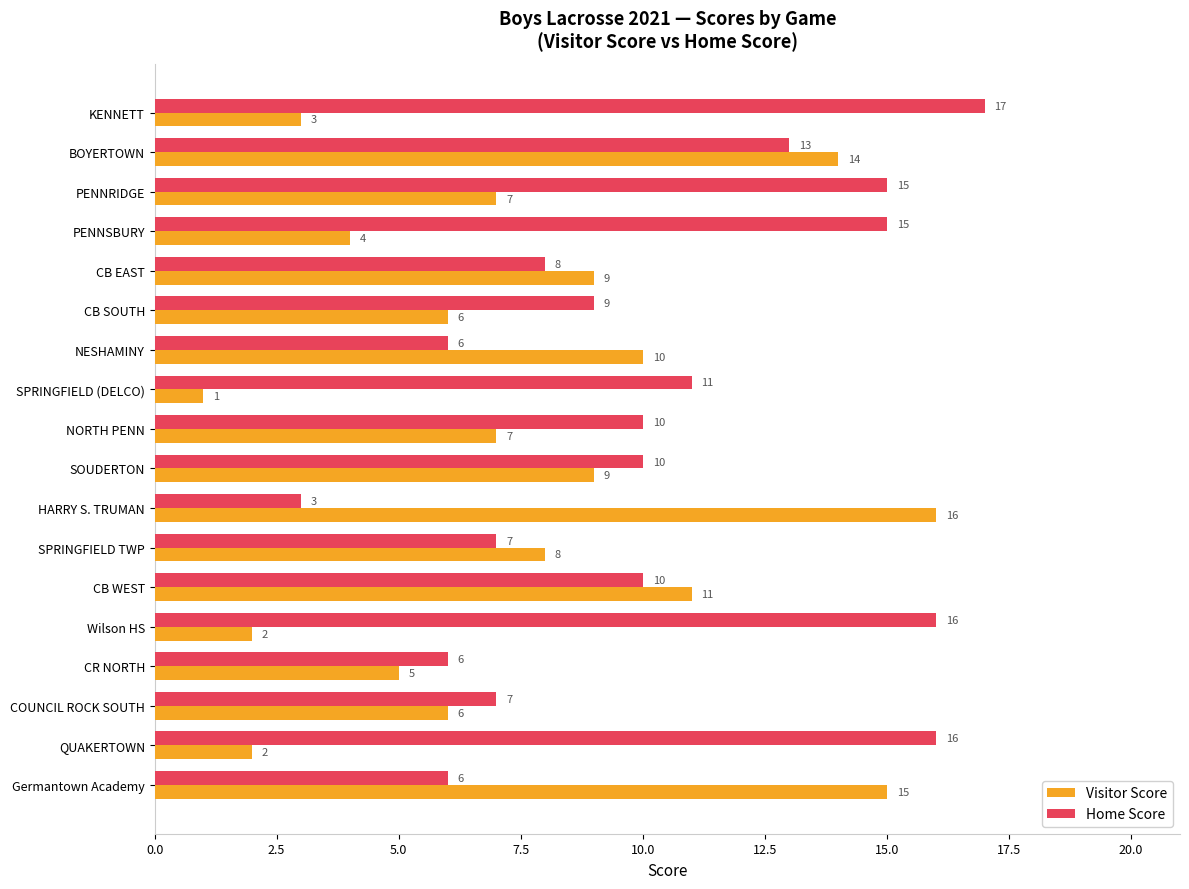

What is the difference between the highest and lowest values at HARRY S. TRUMAN?

13